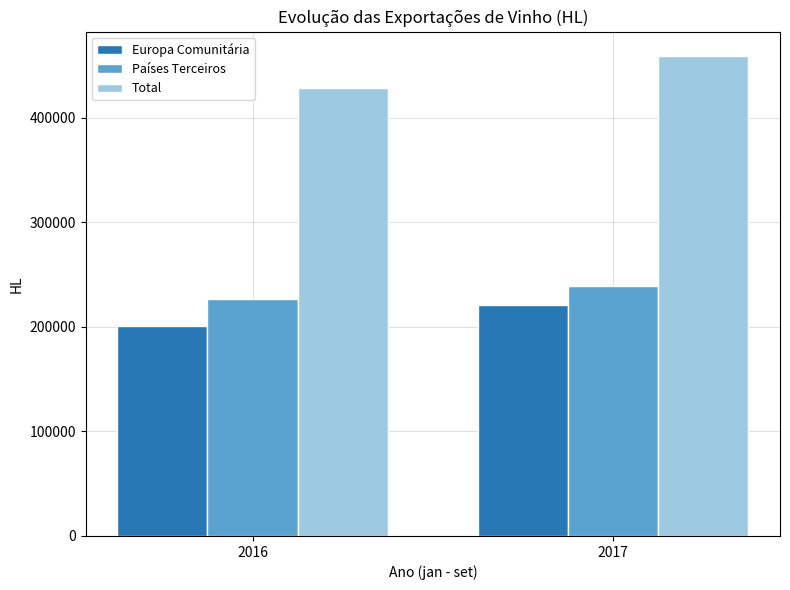

Which series changed the most between 2016 and 2017?

Total